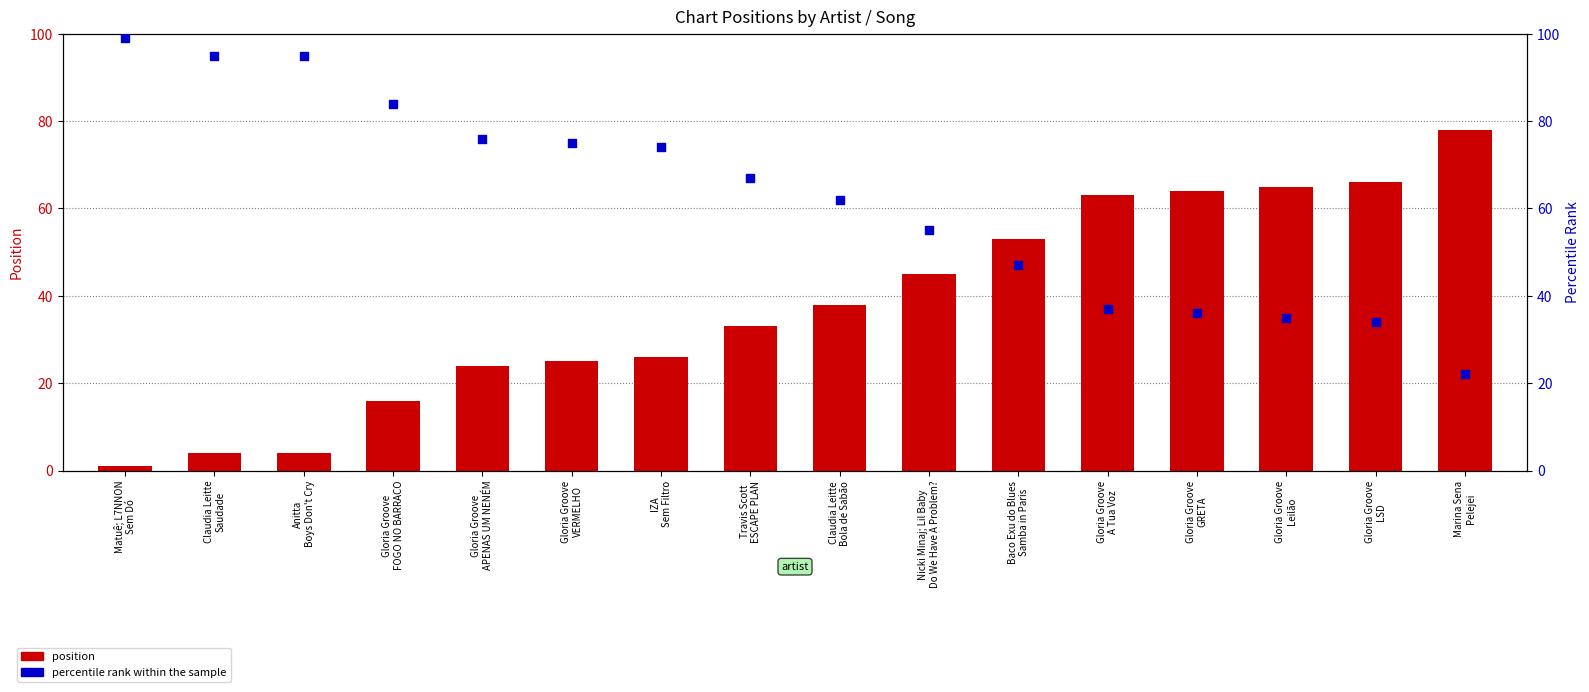

At how many categories does at least one series exceed 14?

16